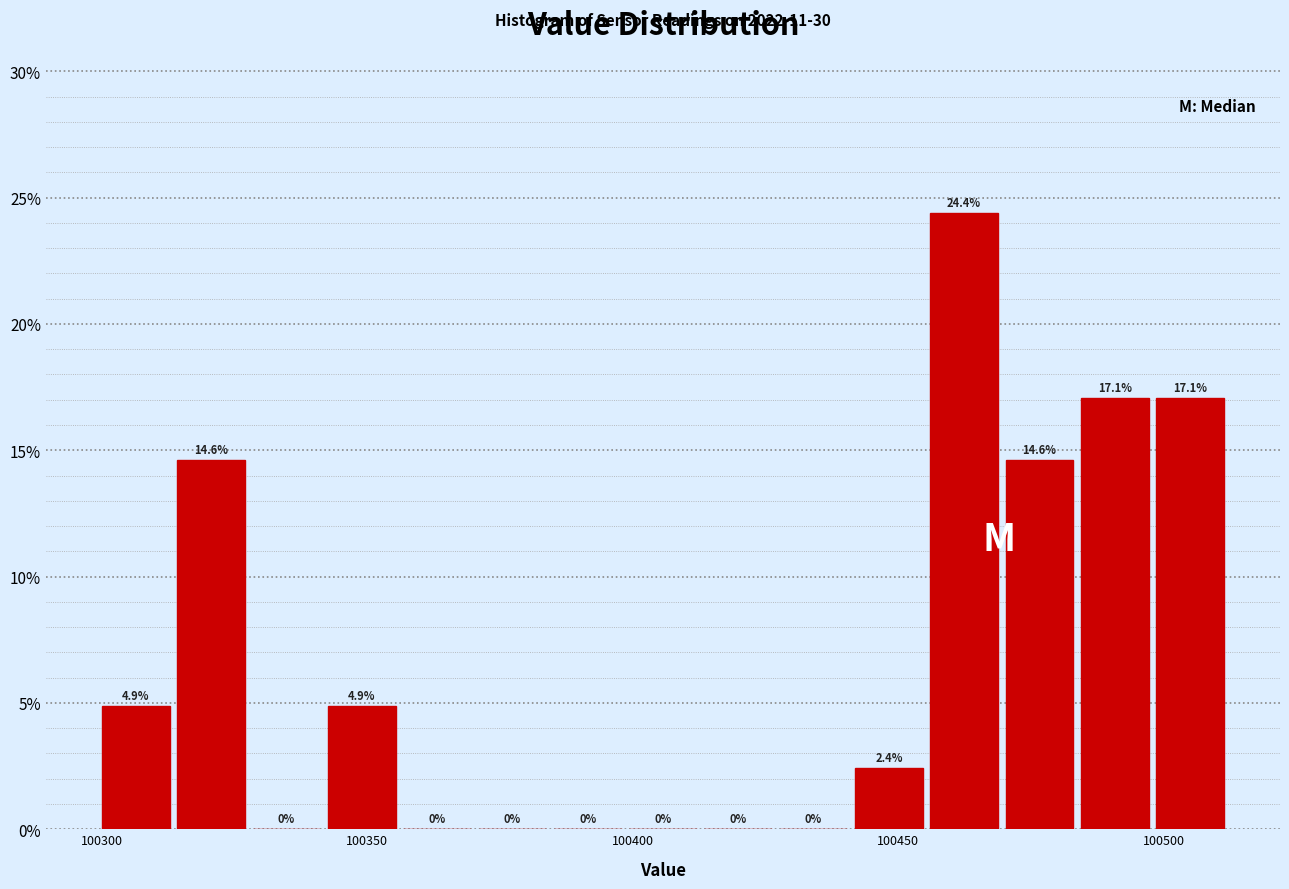

Around what value on the x-axis is the tallest bar? Give the approximate position of its centre, as read against the axis.

100460